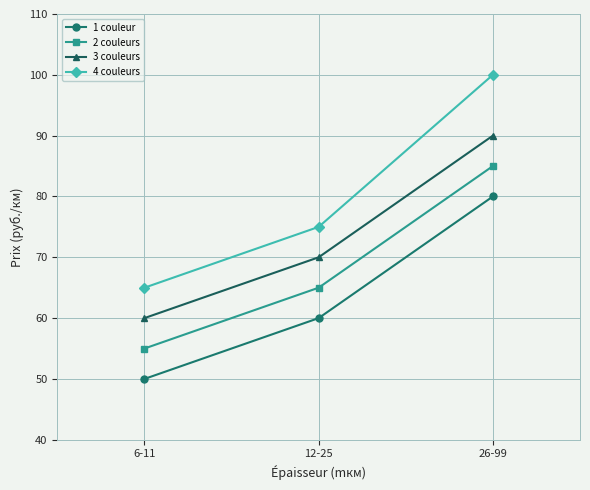

Reading left to right, transcribe all the data shown in this chart.

1 couleur: 50	60	80
2 couleurs: 55	65	85
3 couleurs: 60	70	90
4 couleurs: 65	75	100